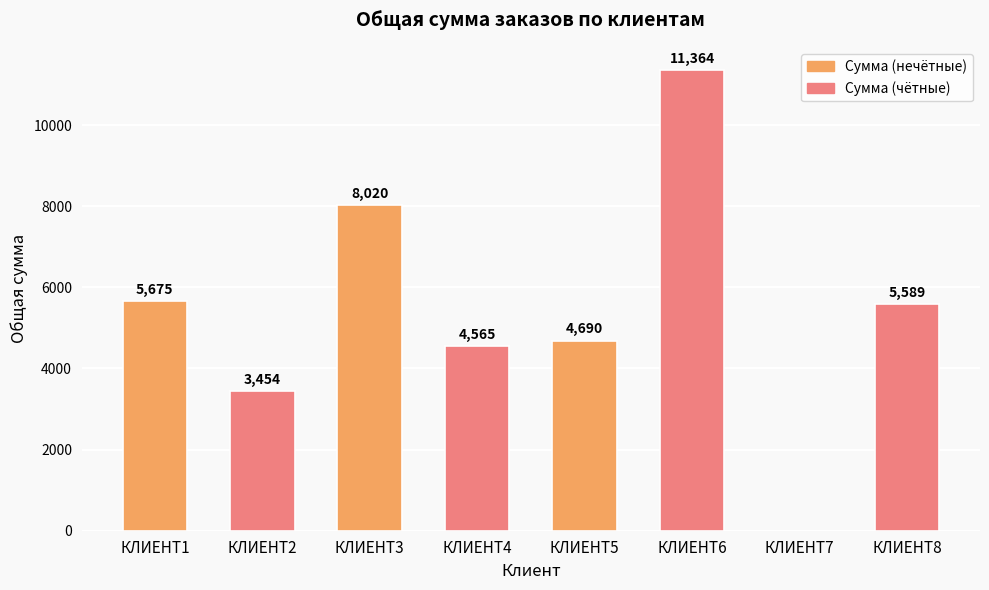

Where is the data nearest to the value 5682?

КЛИЕНТ1